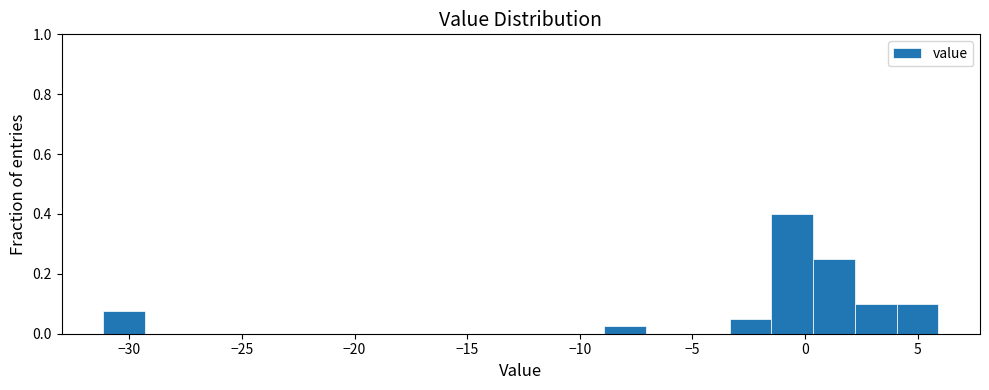

Read against the x-axis, roughly where is the centre of the tallest bar?

-0.5